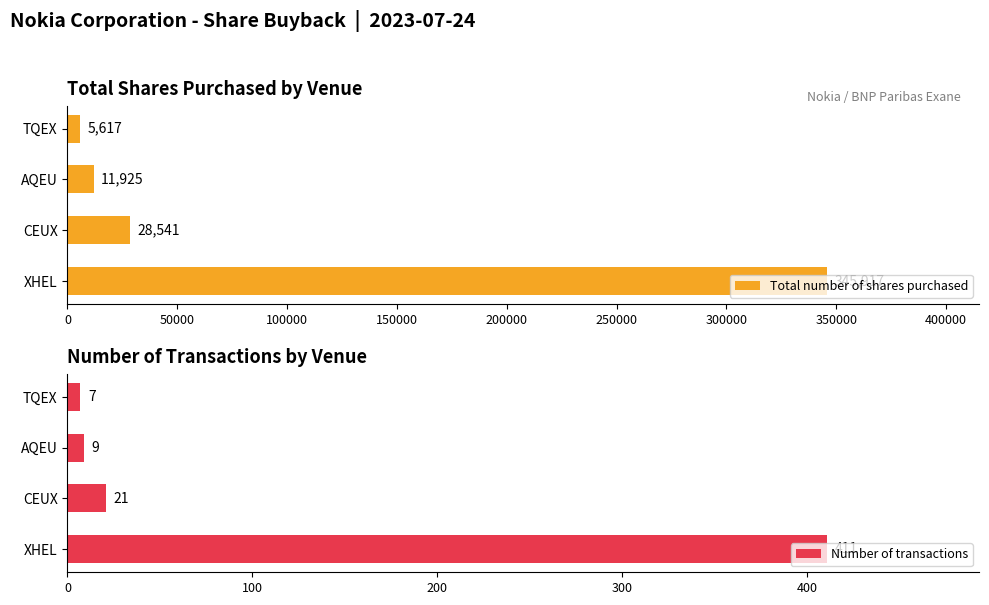

What position from the left is XHEL?

1